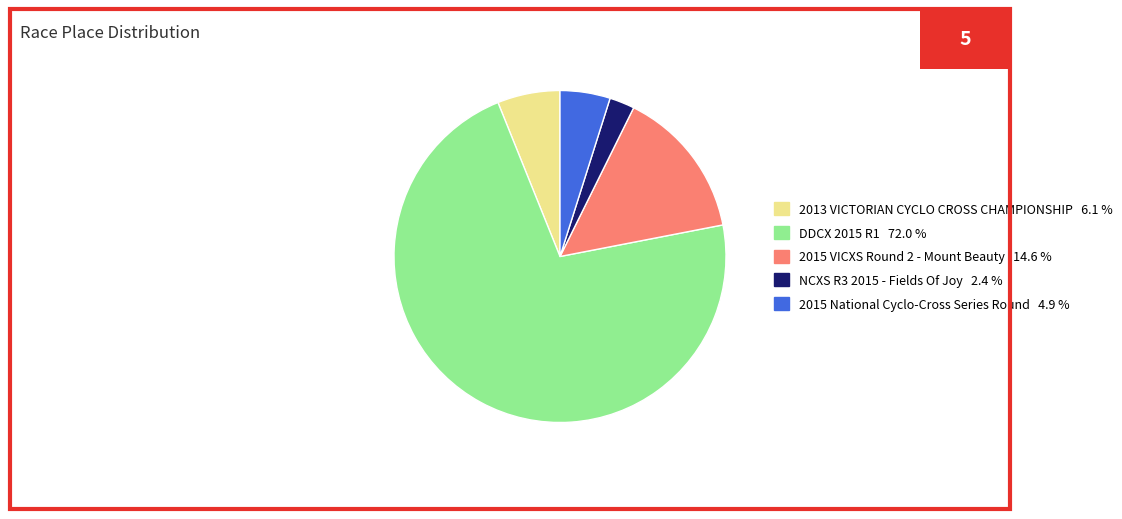

Between NCXS R3 2015 - Fields Of Joy and 2015 VICXS Round 2 - Mount Beauty, which is larger?

2015 VICXS Round 2 - Mount Beauty